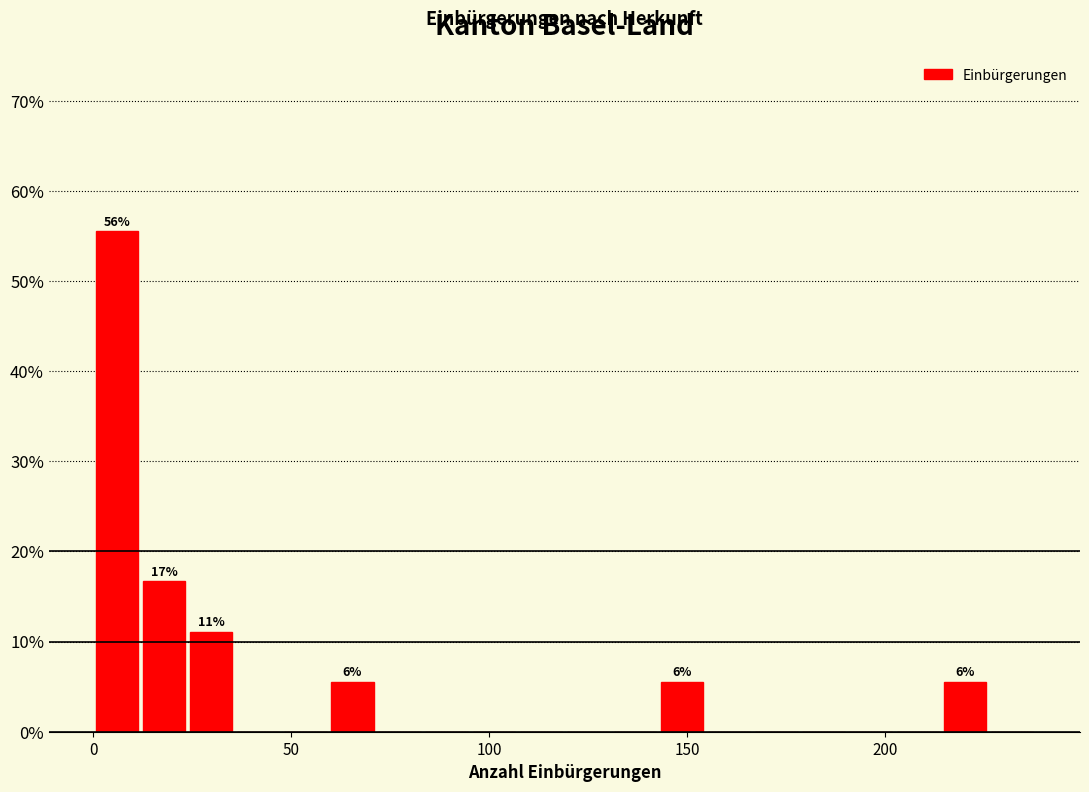

Around what value on the x-axis is the tallest bar? Give the approximate position of its centre, as read against the axis.

5